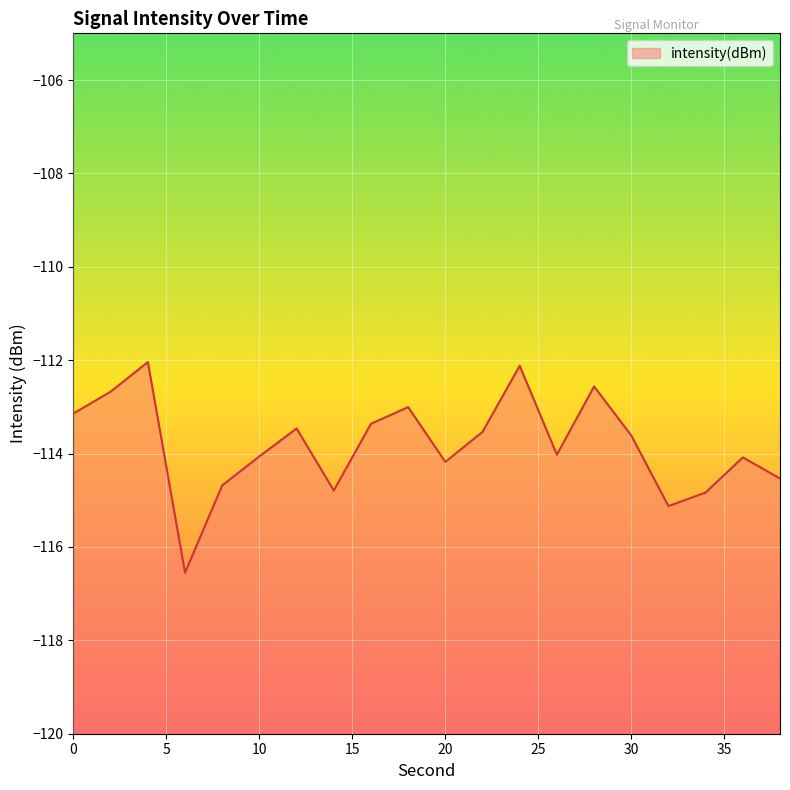

Where is the first local maximum?

4